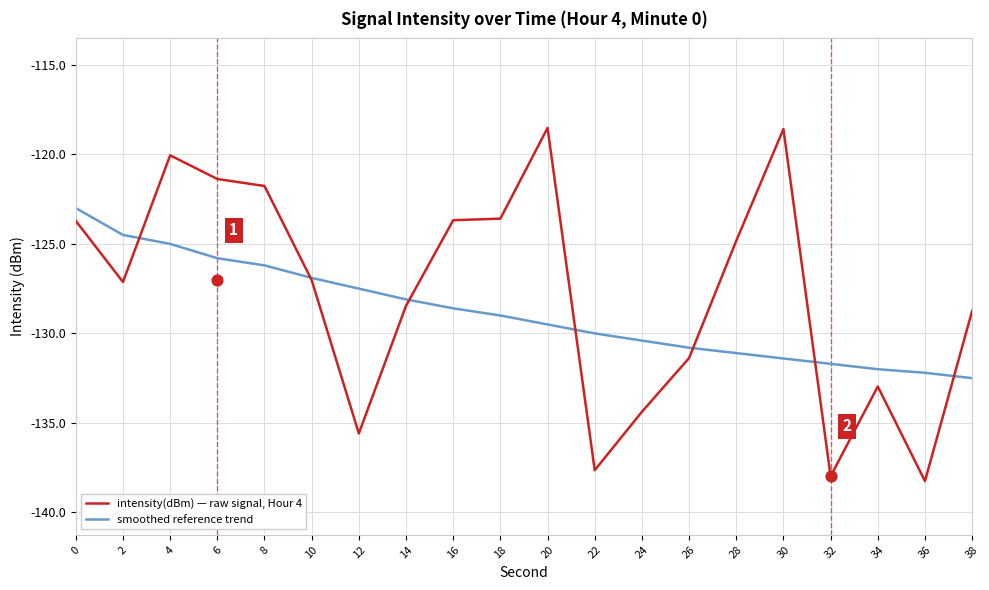

What are all the series names shown in the legend?

intensity(dBm) — raw signal, Hour 4, smoothed reference trend